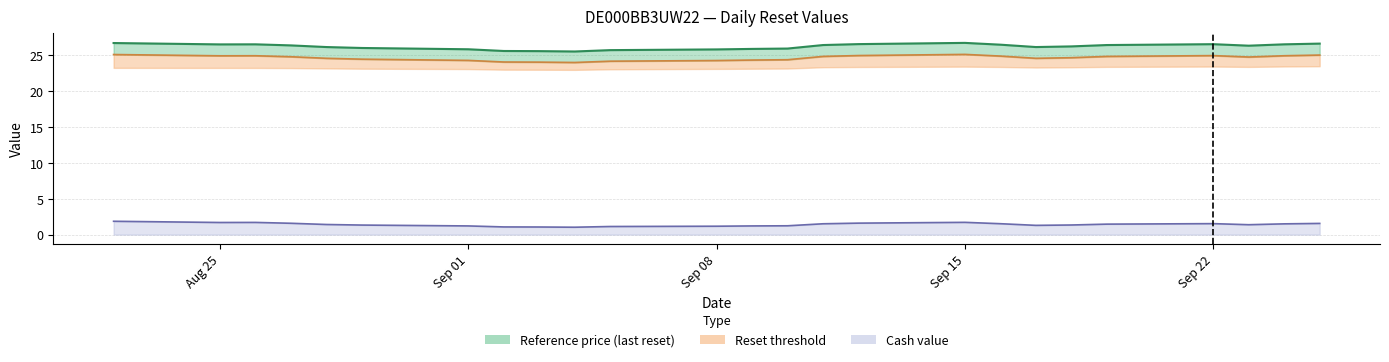

Is it true that Cash value equals 0.3 at Sep 08?

False